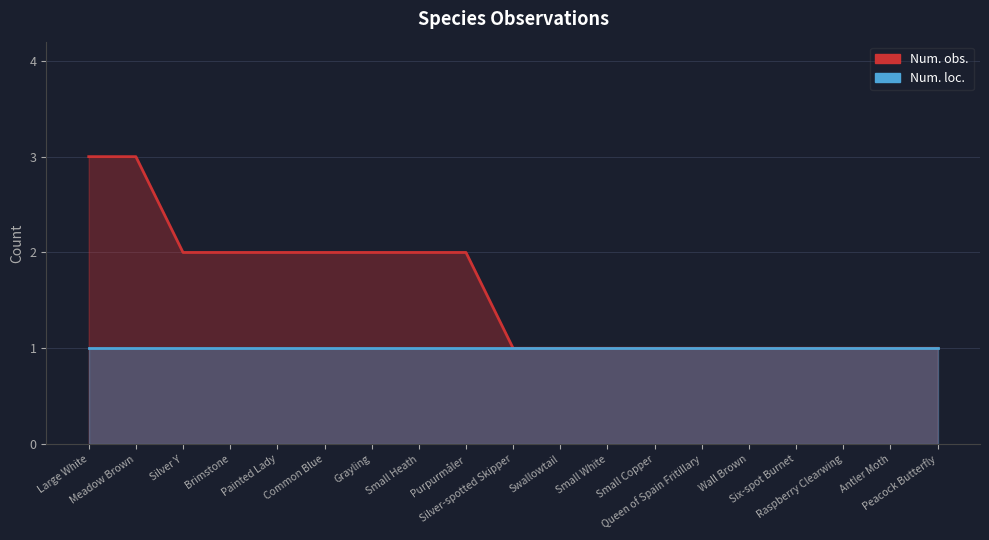

True or false: Num. loc. has more than 1 interior local peaks.

False